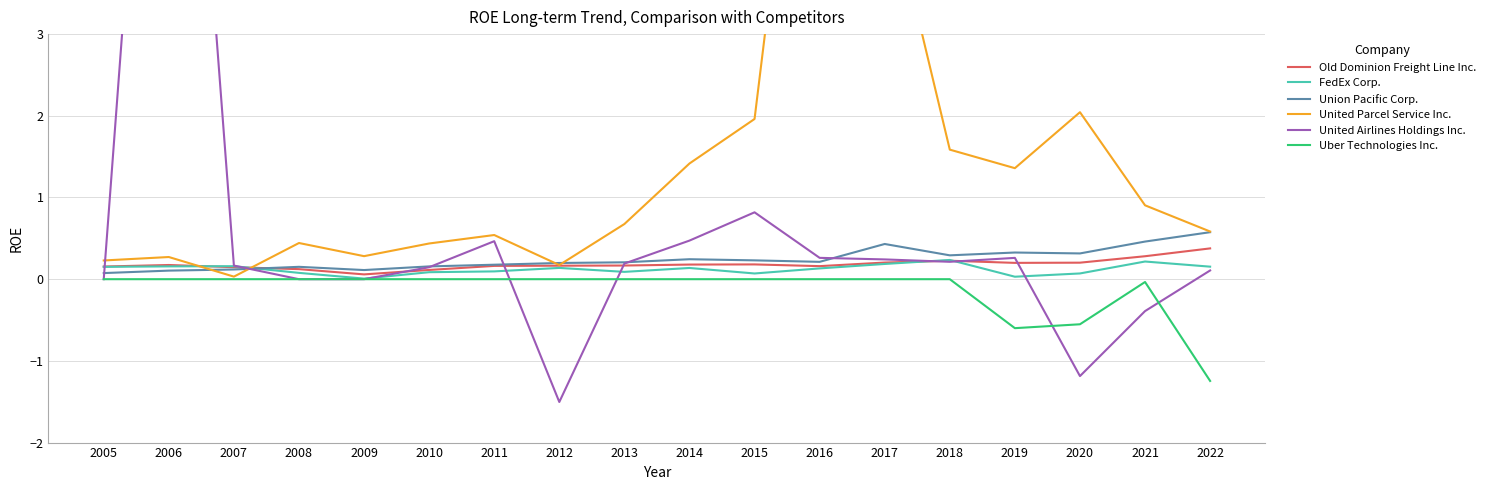

Which series has the largest total across all categories?

United Parcel Service Inc.